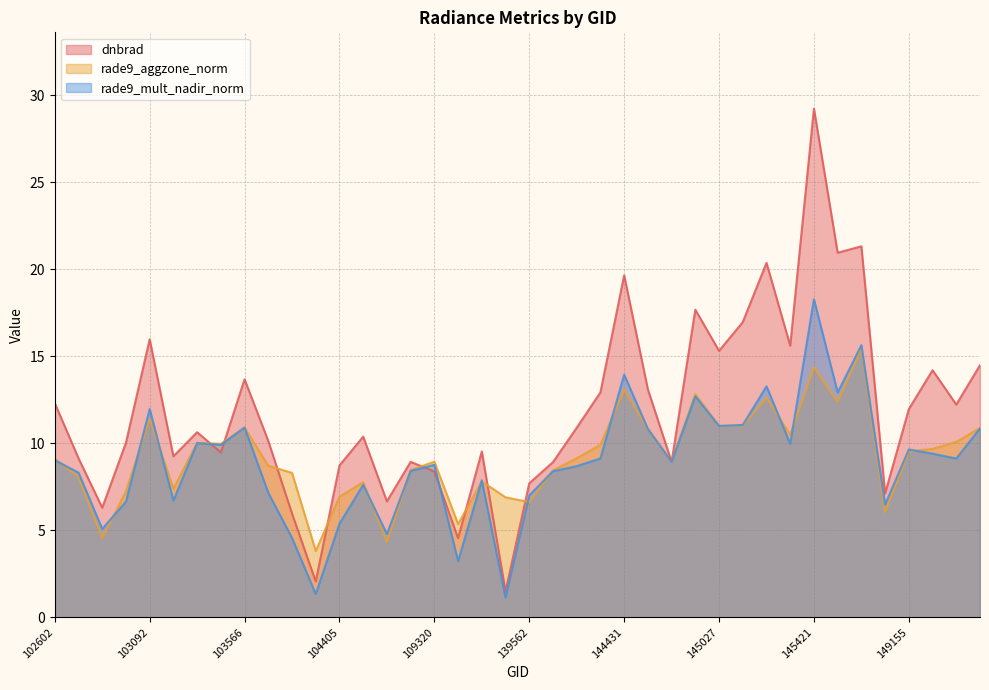

How many intersections are there between rade9_mult_nadir_norm and rade9_aggzone_norm?

15